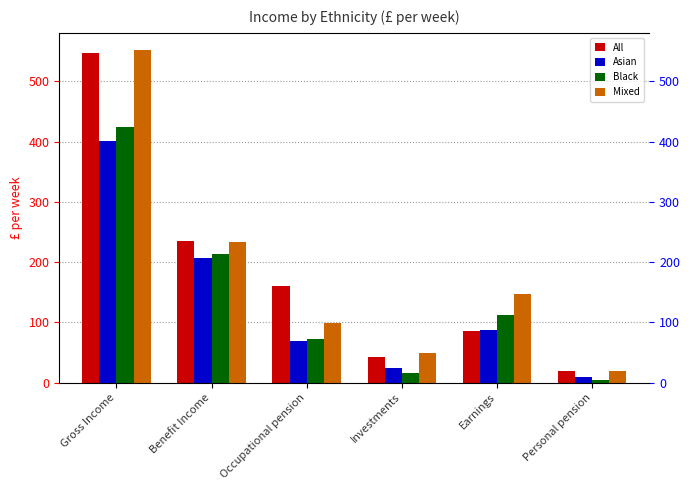

Reading left to right, list all the values displayed in this chart.

All: 548	235	161	42	86	20
Asian: 401	207	69	24	88	9
Black: 425	213	73	16	113	4
Mixed: 553	234	99	49	148	19